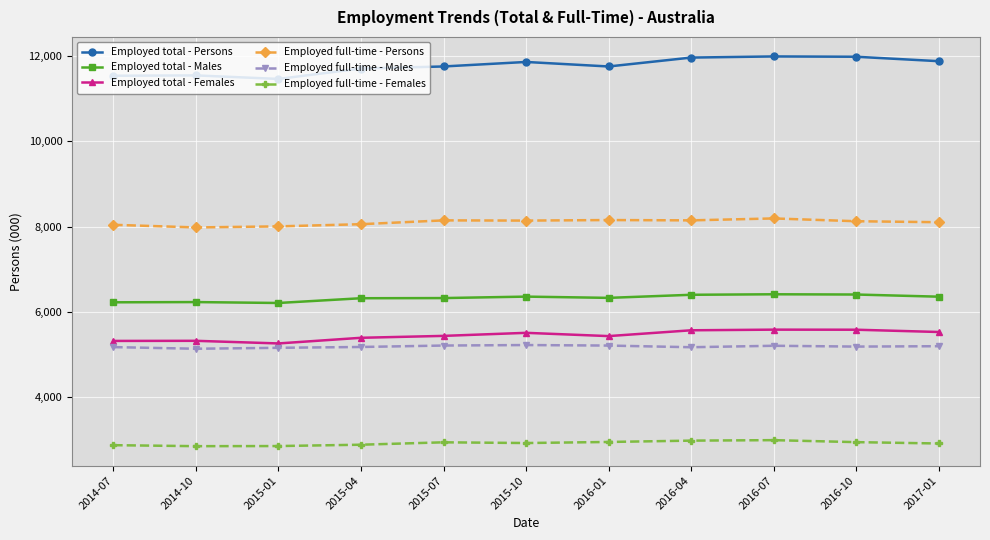

Where does the Employed full-time - Males series first go above 5184?

2015-07